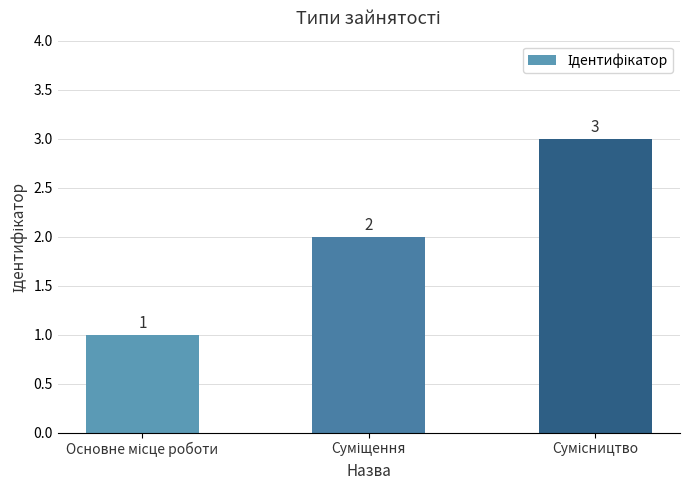

What is the value of the 1st bar from the left?

1